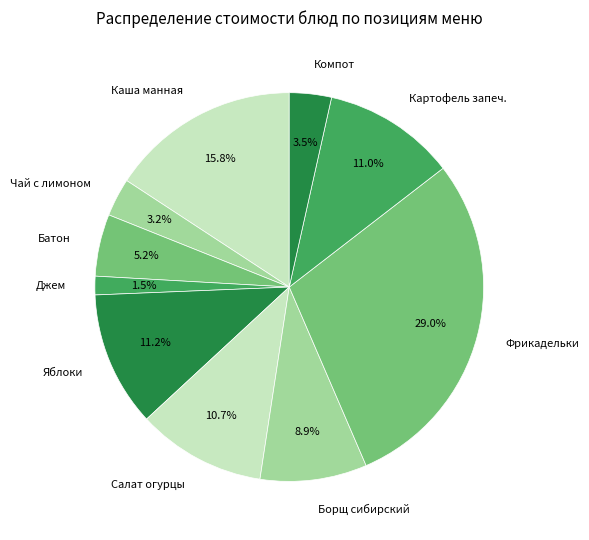

Is there any slice that represents more than half of the pie?

No